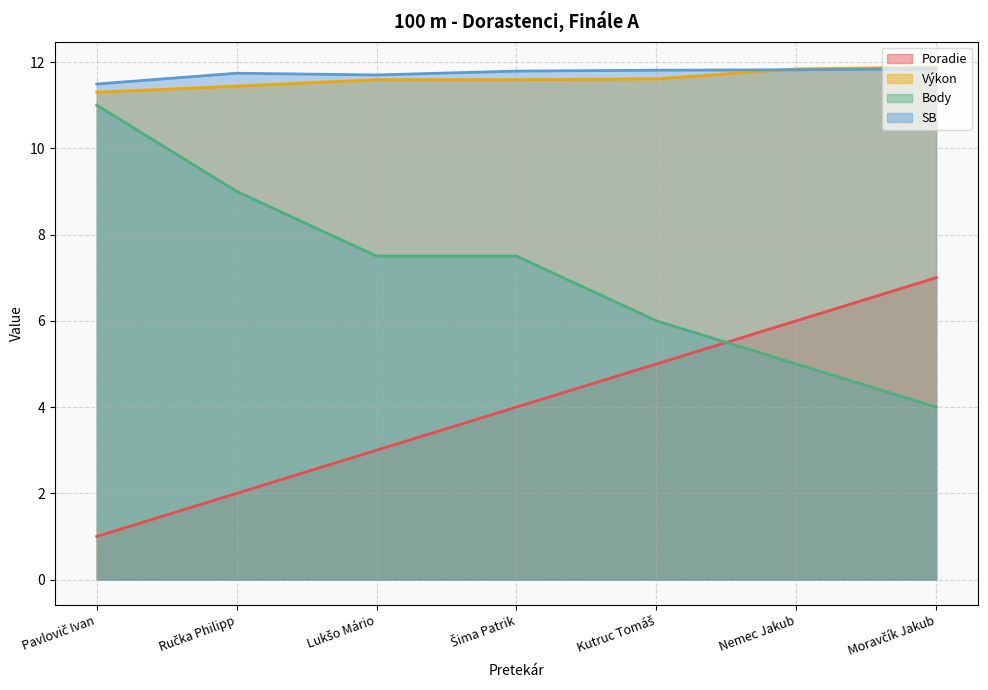

What is the label of the 6th point from the left?

Nemec Jakub